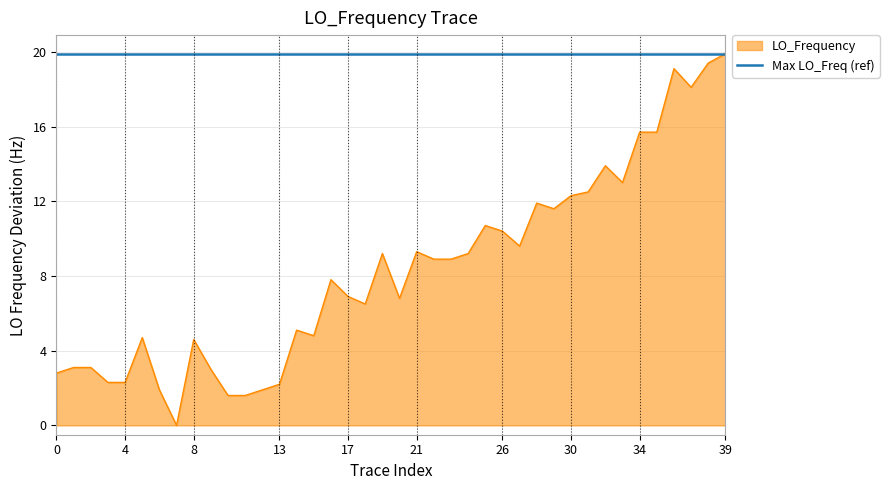

Is it true that the value at 12 is 2.7?

False